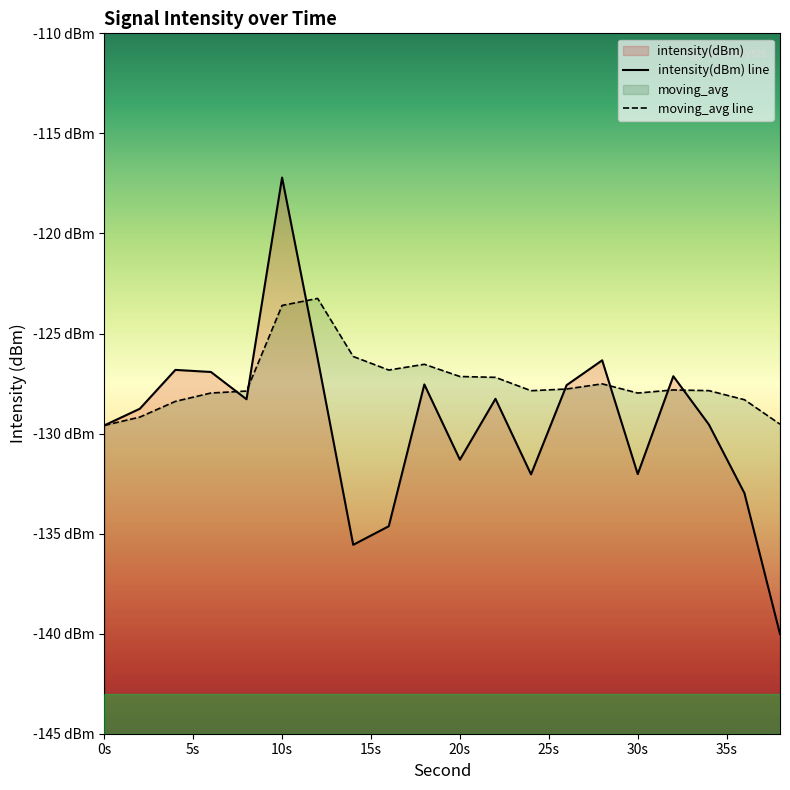

What is the value of the moving_avg point at the 12th from the left?

-127.2